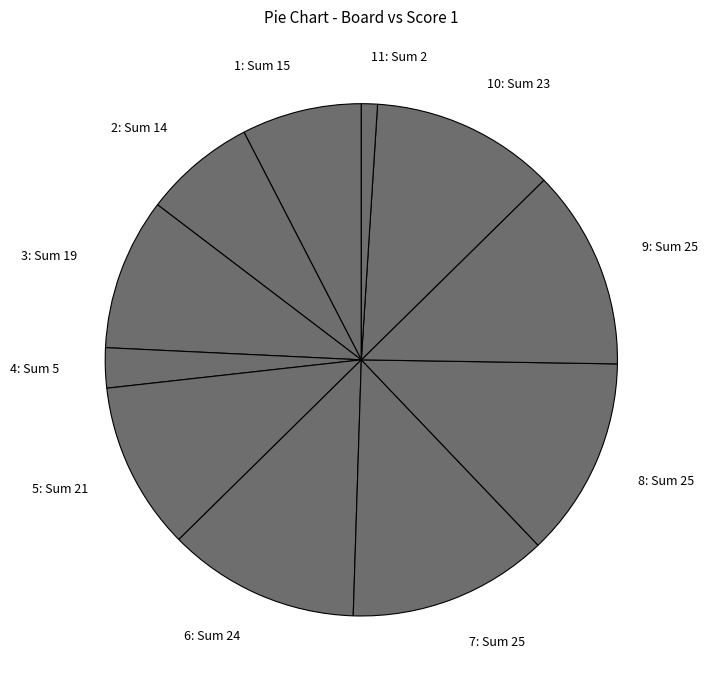

True or false: 3: Sum 19 accounts for 1% of the total.

False